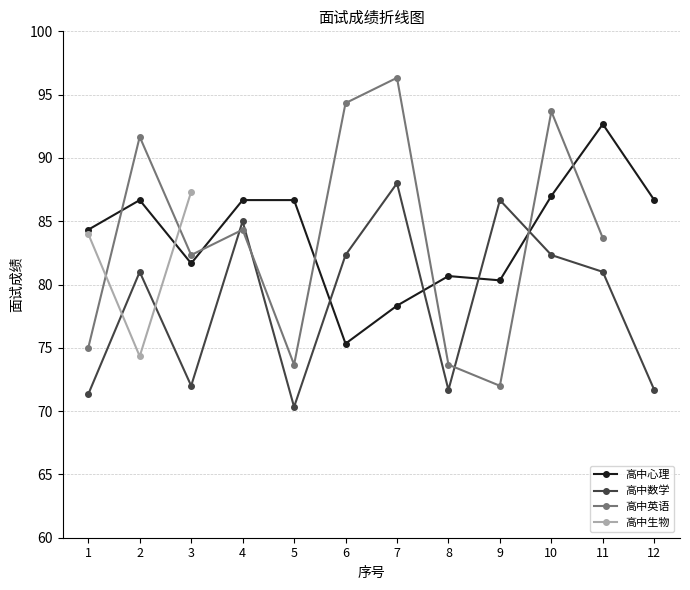

What is the difference between the highest and lowest values at 10?

4.7